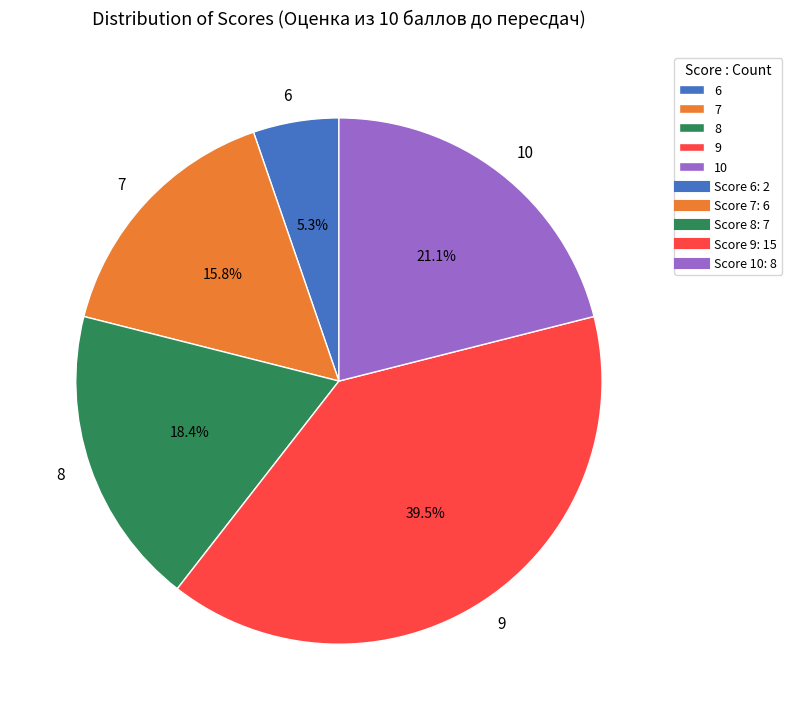

Which category has the biggest portion of the pie?

9